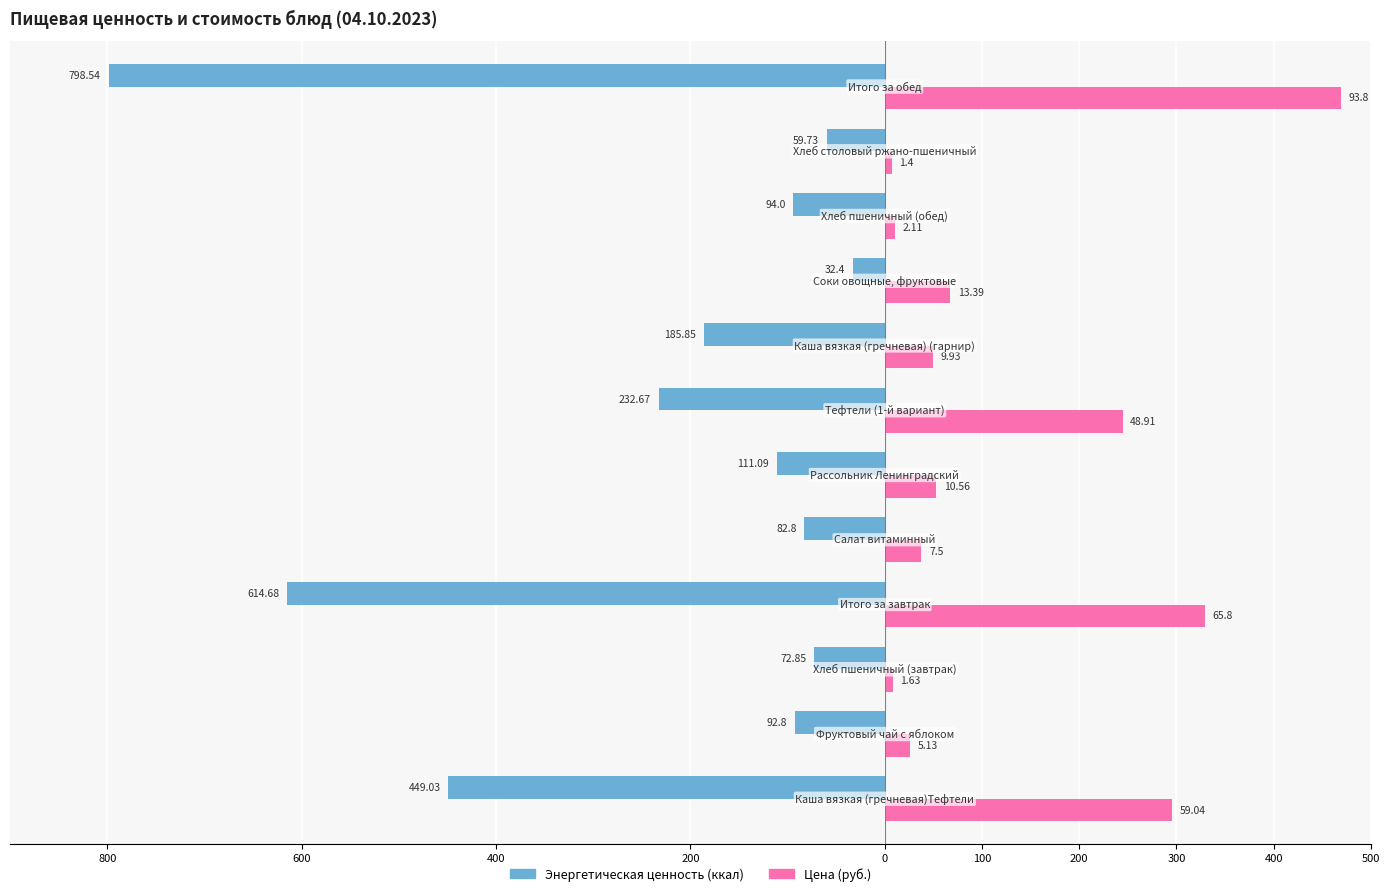

The value of Цена (руб.) (×5) at 400 is 25.5. True or false?

False